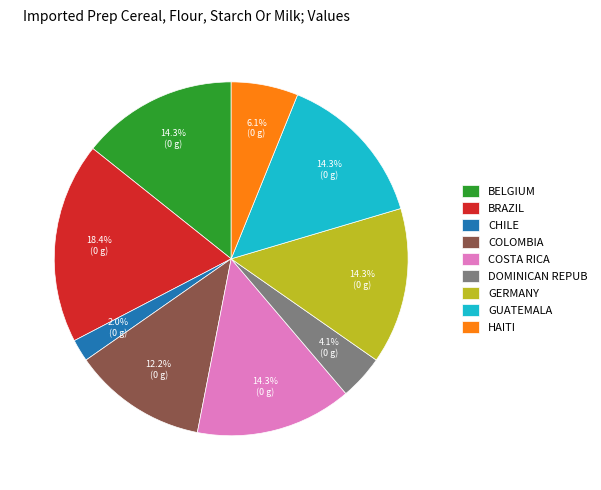

Is the sum of GUATEMALA and BELGIUM greater than half?

No